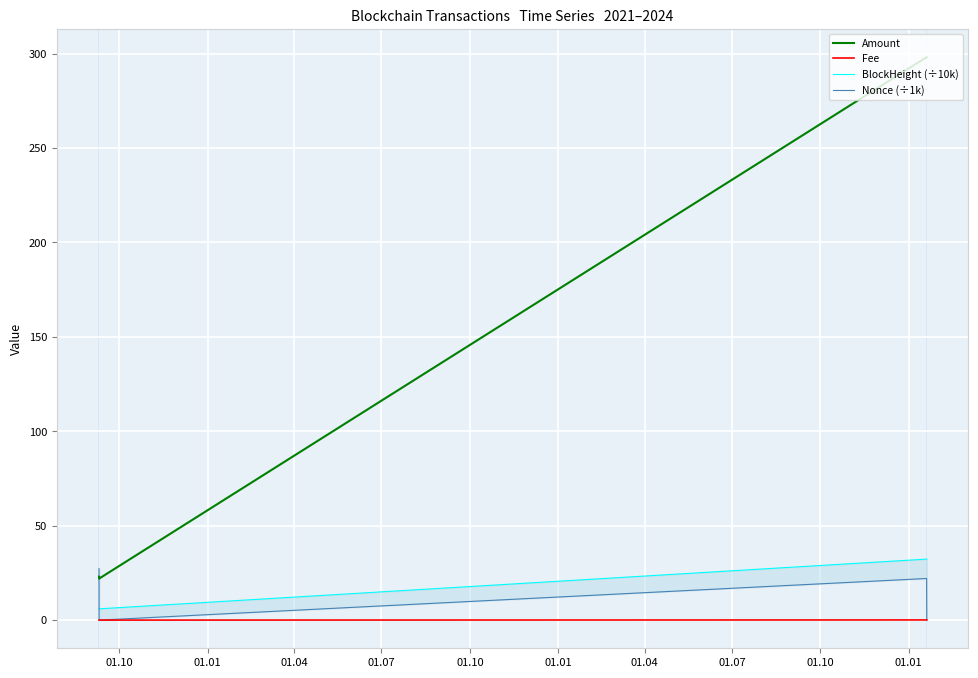

What is the lowest value of the Amount series?

22.0